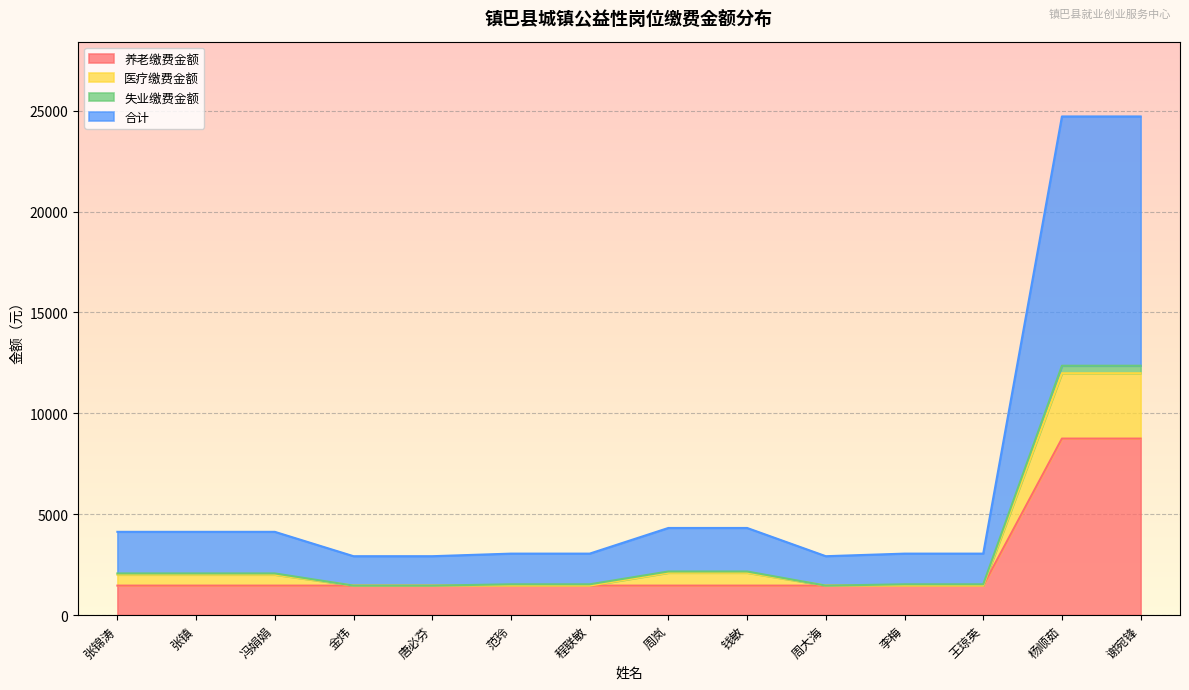

Does the chart display data point markers on the line(s)?

No